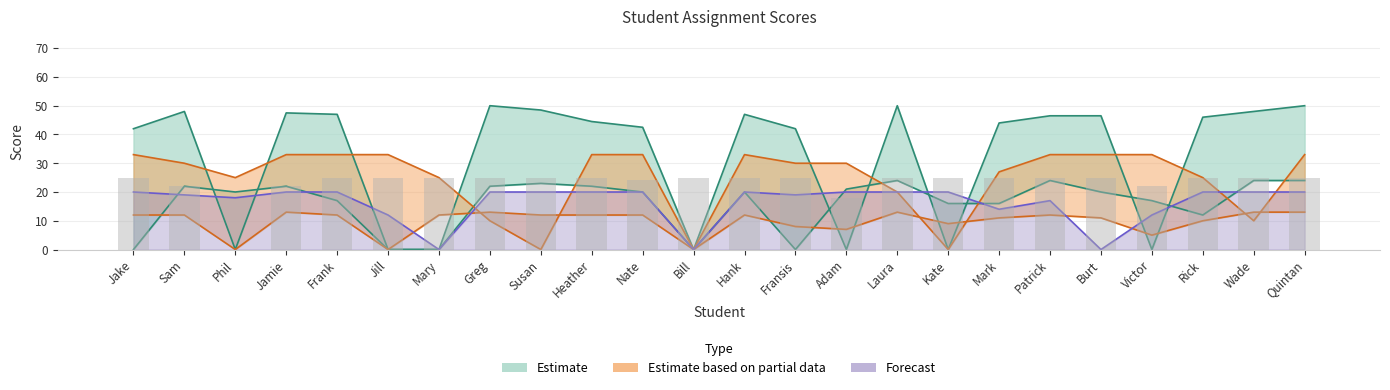

The The Worst PowerPoint series shows 39.3 at Heather. True or false?

False